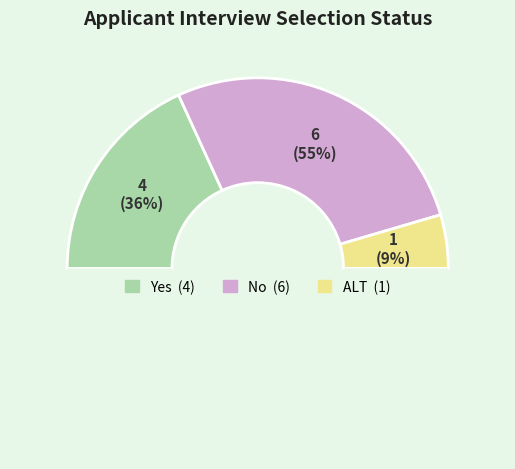

What portion of the pie excludes Yes?

63.6%